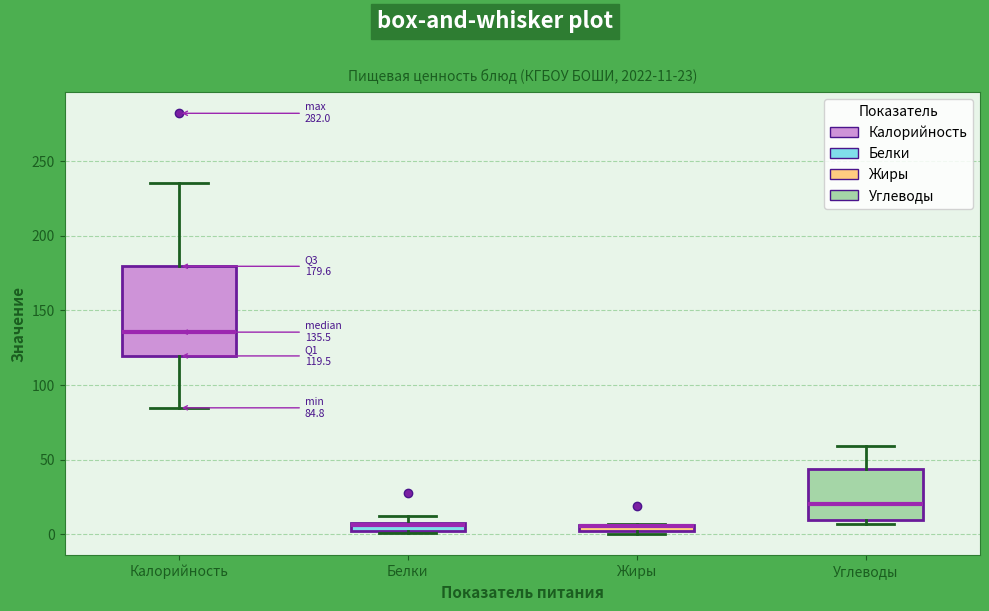

Which box is the tallest, from its lower edge to its upper edge?

Калорийность